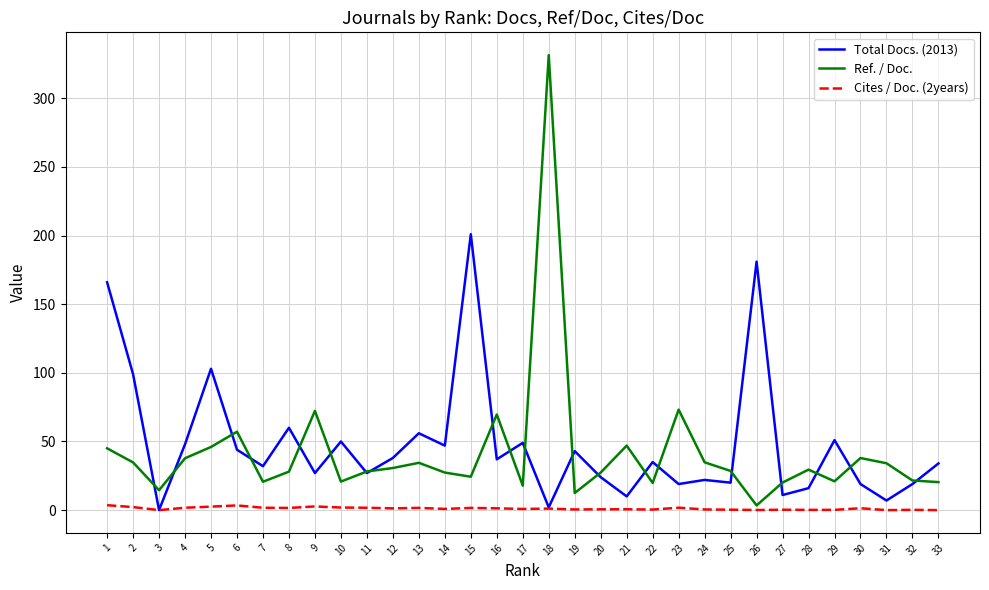

Rank the series at 29 from lowest to highest value.

Cites / Doc. (2years), Ref. / Doc., Total Docs. (2013)